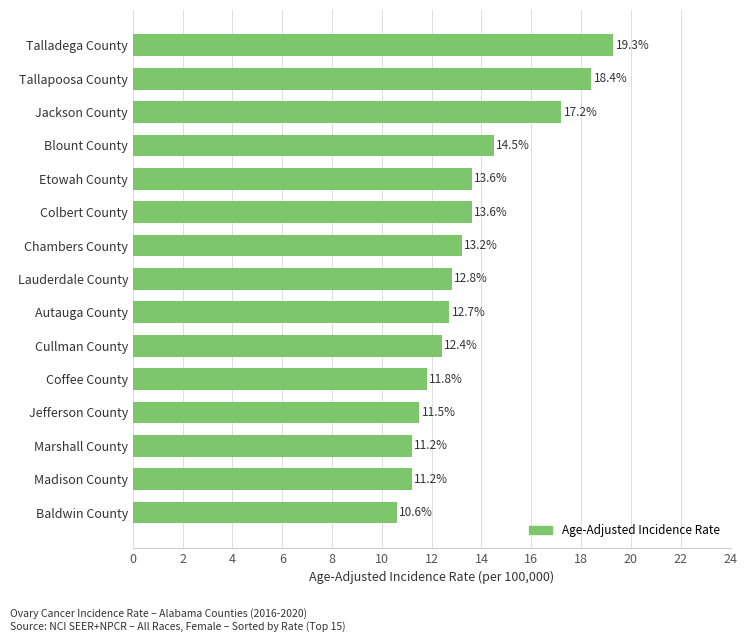

What is the change in value from Coffee County to Colbert County?

+1.8